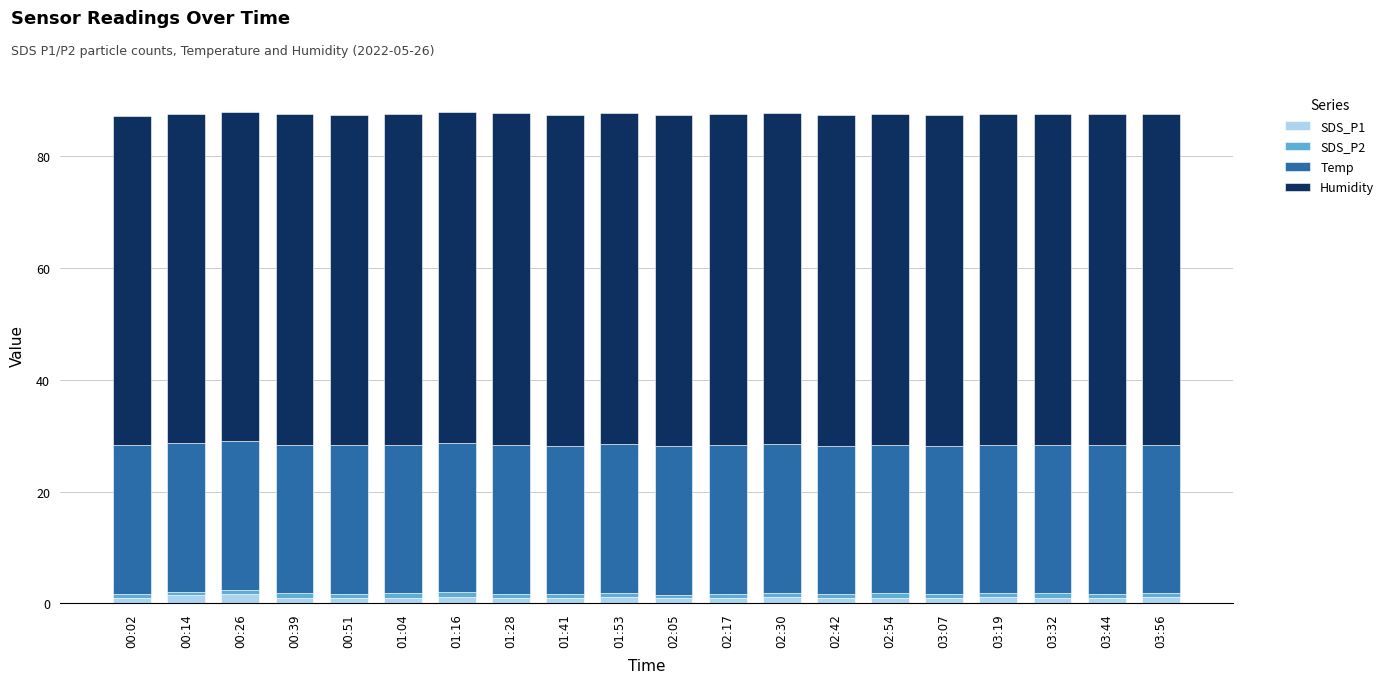

What is the average value of the SDS_P1 series?

1.1